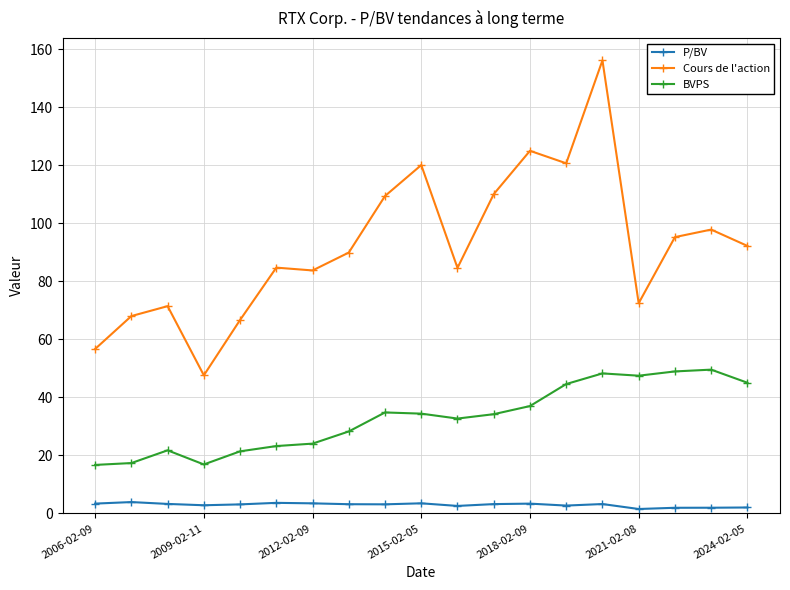

True or false: Cours de l'action has more than 0 interior local peaks.

True